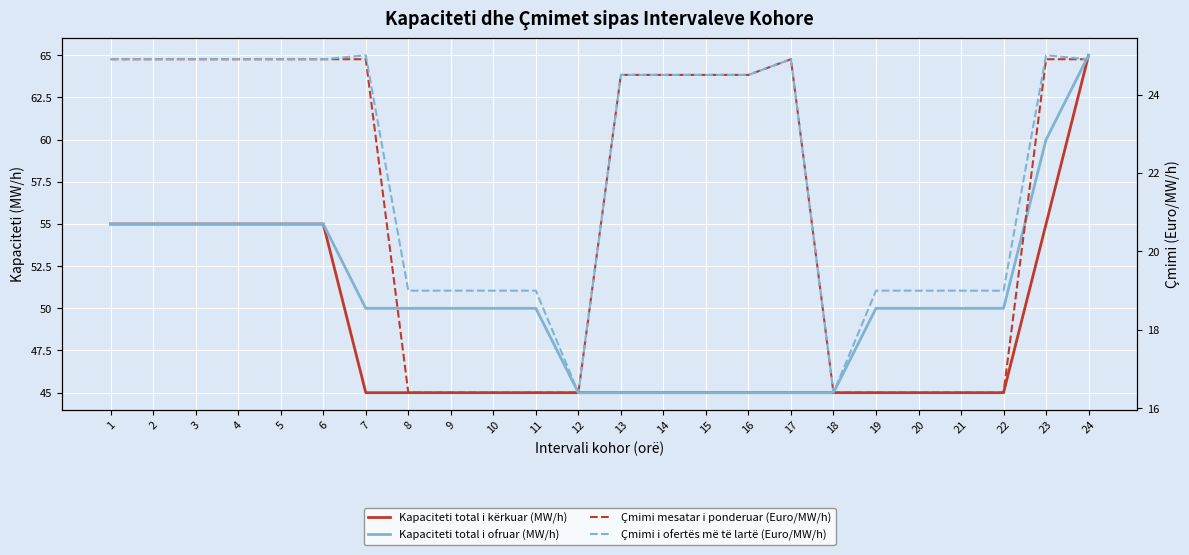

List the series in order of their peak value, lowest first.

Çmimi mesatar i ponderuar (Euro/MW/h), Çmimi i ofertës më të lartë (Euro/MW/h), Kapaciteti total i kërkuar (MW/h), Kapaciteti total i ofruar (MW/h)